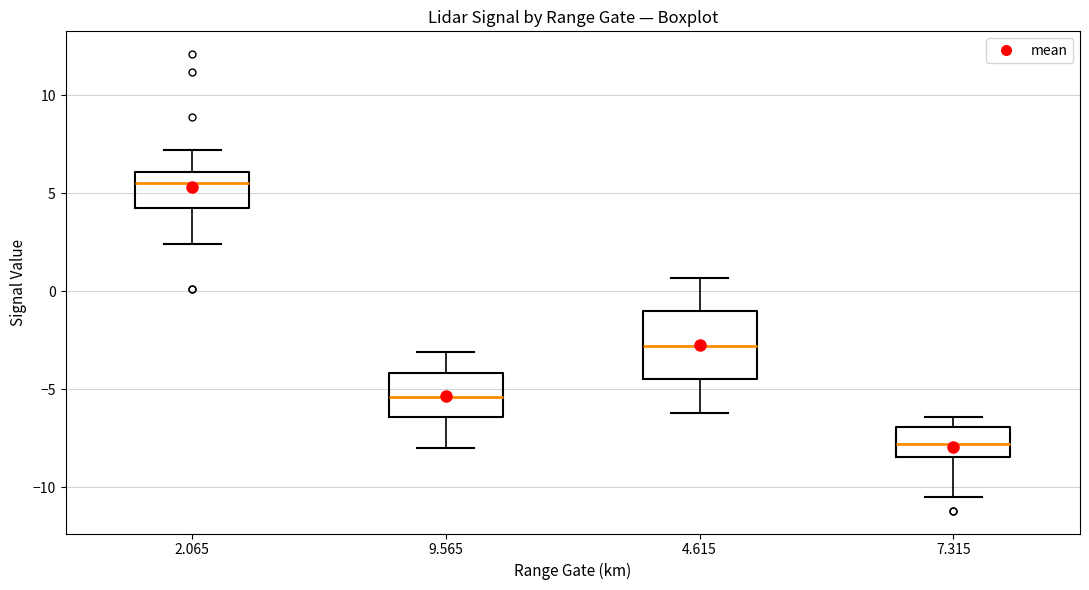

Where does the upper whisker of the box at x = 2.065 end on the y-axis? The values are not printed on the chart, so give them approximately, as read against the axis.

7.0